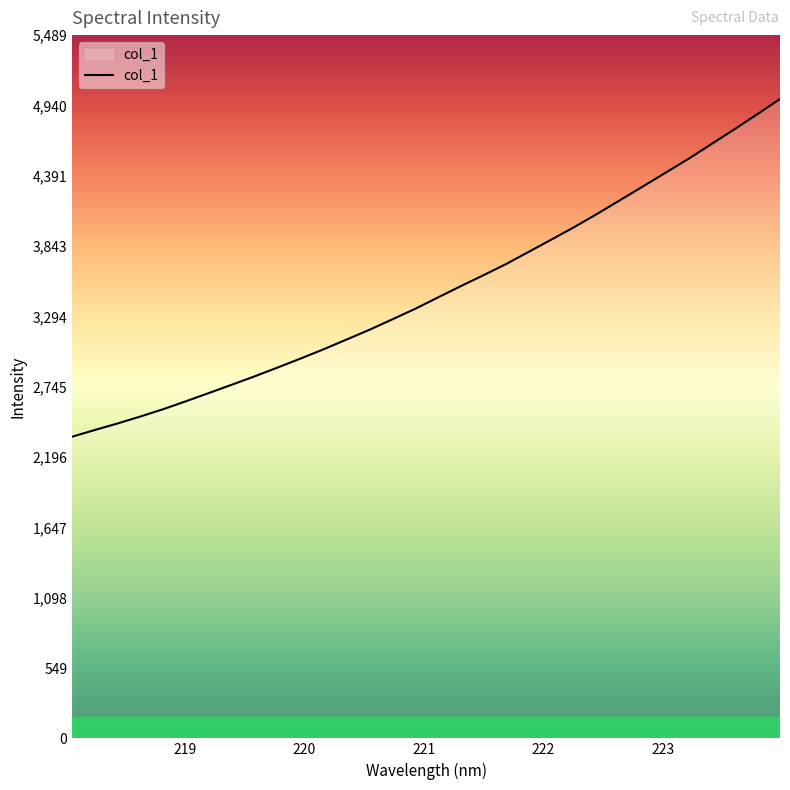

What is the maximum value shown in the chart?

4990.3